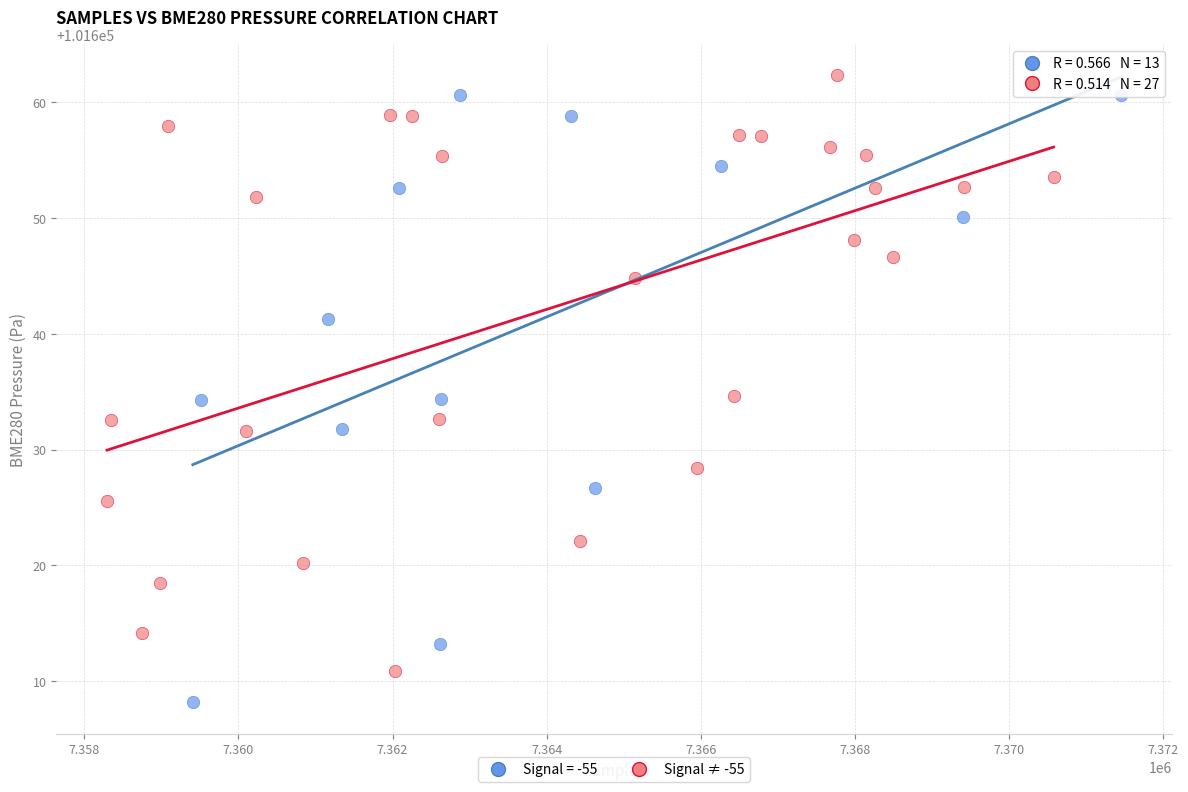

Which series reaches the minimum Y coordinate?

Signal = -55